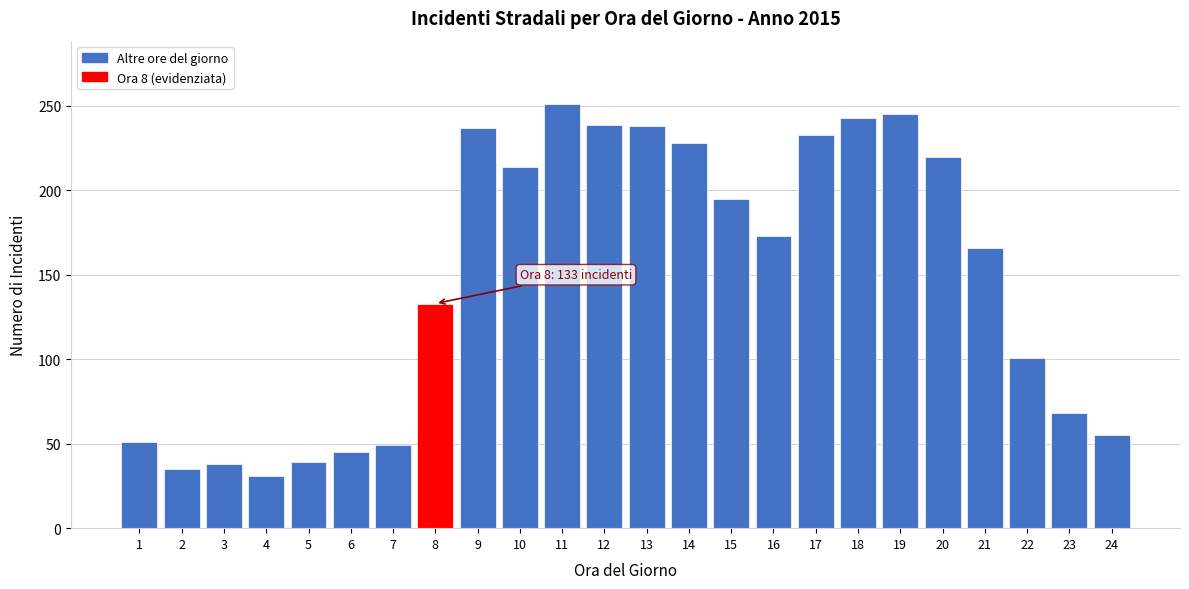

The value at 11 is 168. True or false?

False